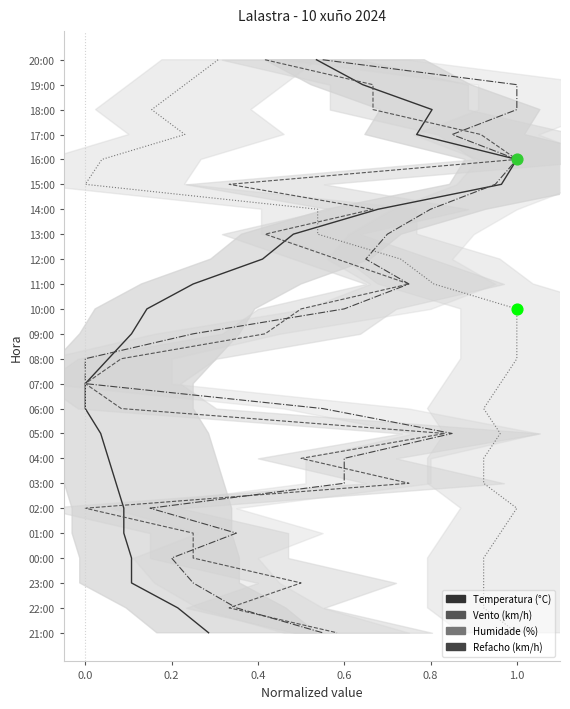

Which series contains the highest Y value?

Temperatura (°C)